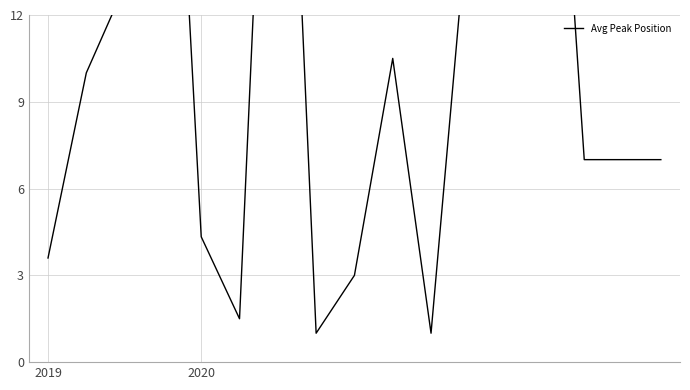

What is the value of the 16th point from the left?

7.0